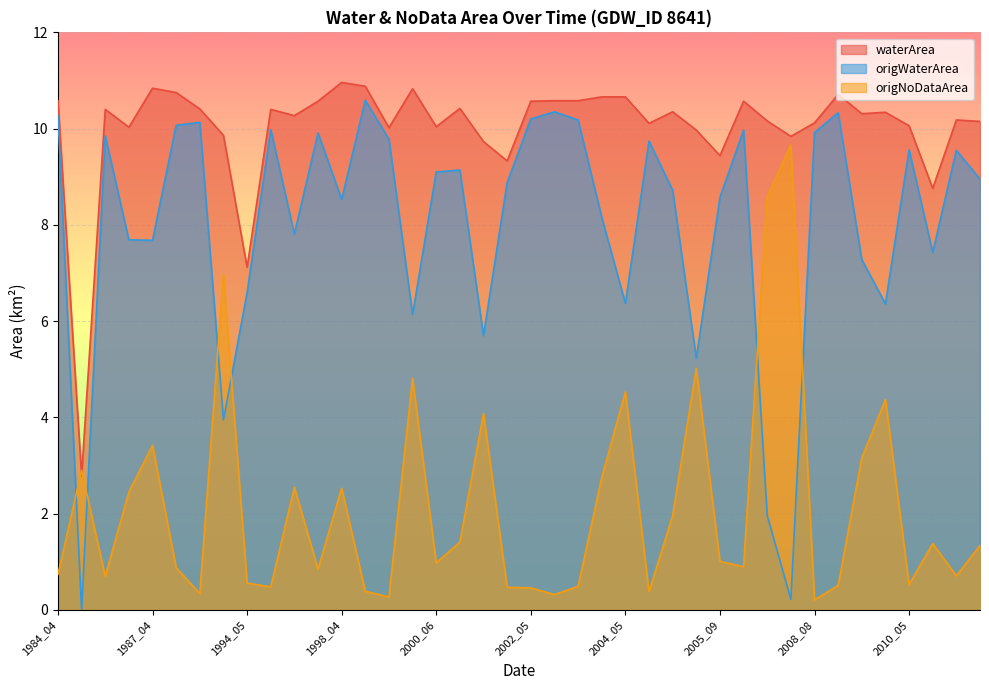

What value does the origWaterArea series have at 2004_05?

6.4